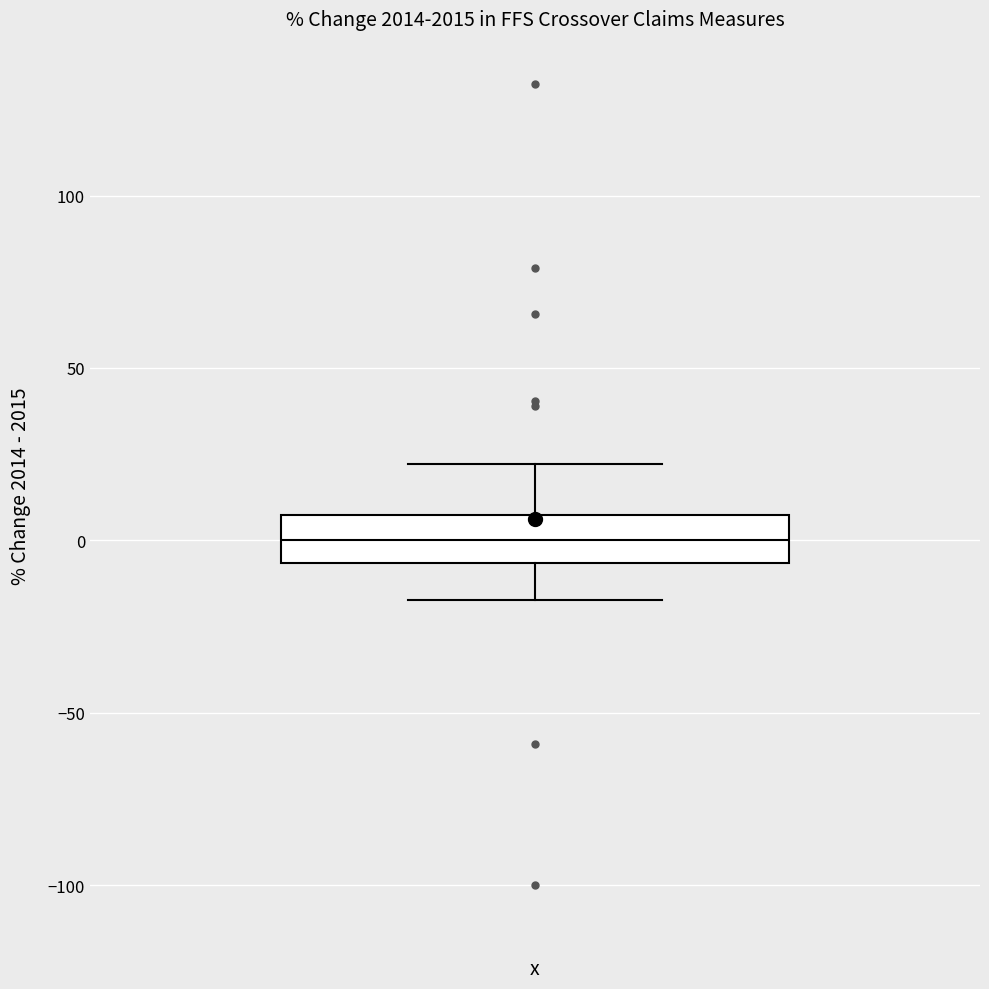

Transcribe this box plot: give where the median line is, the range the box spans, and where the two whiskers end, as read against the y-axis. The values are not printed on the chart, so give them approximately, as read against the axis.

median 0, box -5 to 5, whiskers -15 to 20